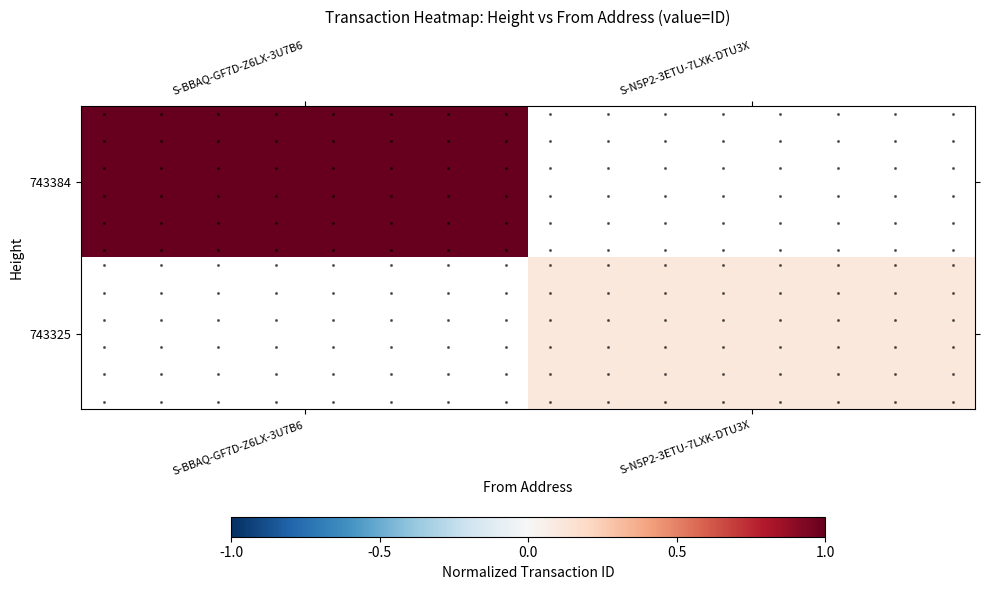

Rank the series by their maximum value, from highest to lowest.

743384, 743325